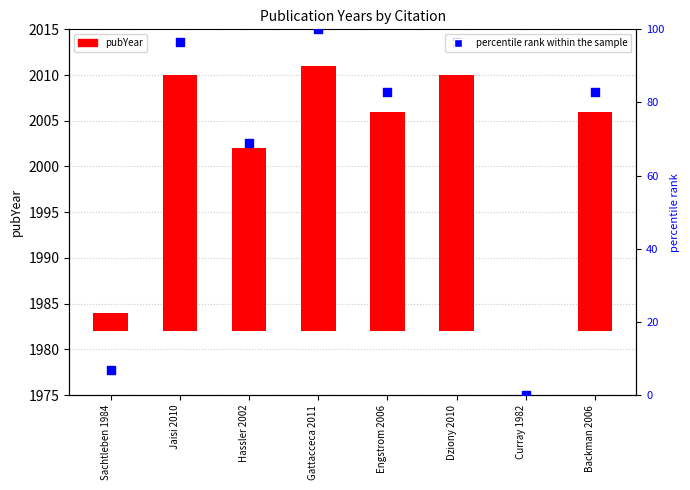

What are all the series names shown in the legend?

pubYear, percentile rank within the sample